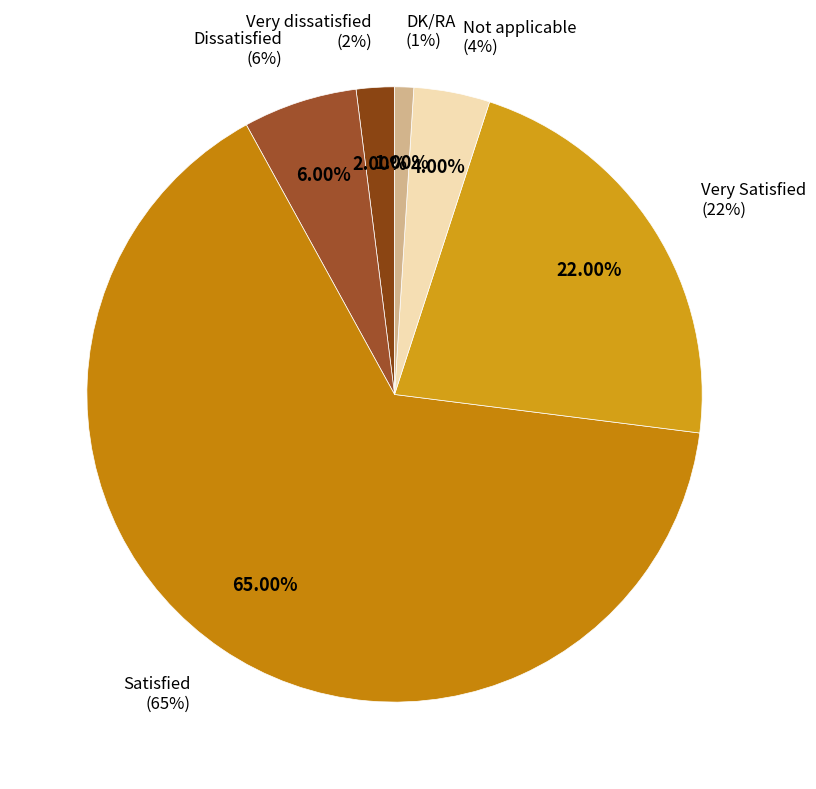

Which category accounts for the majority?

Satisfied